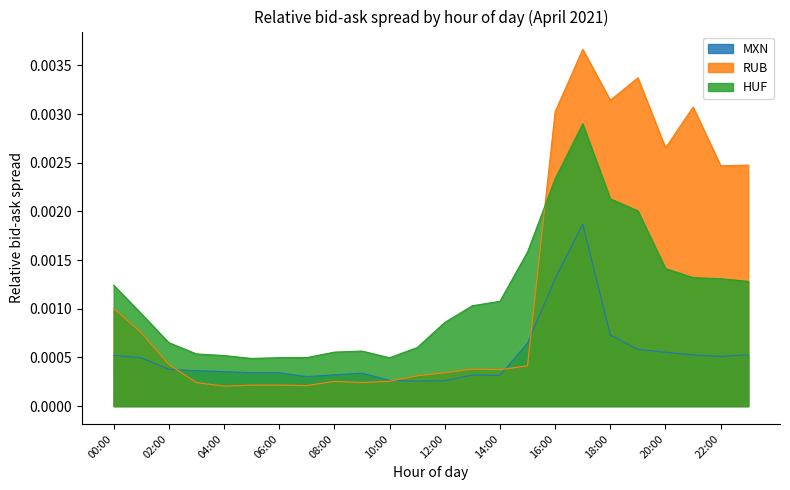

What is the label of the 21st point from the right?

03:00